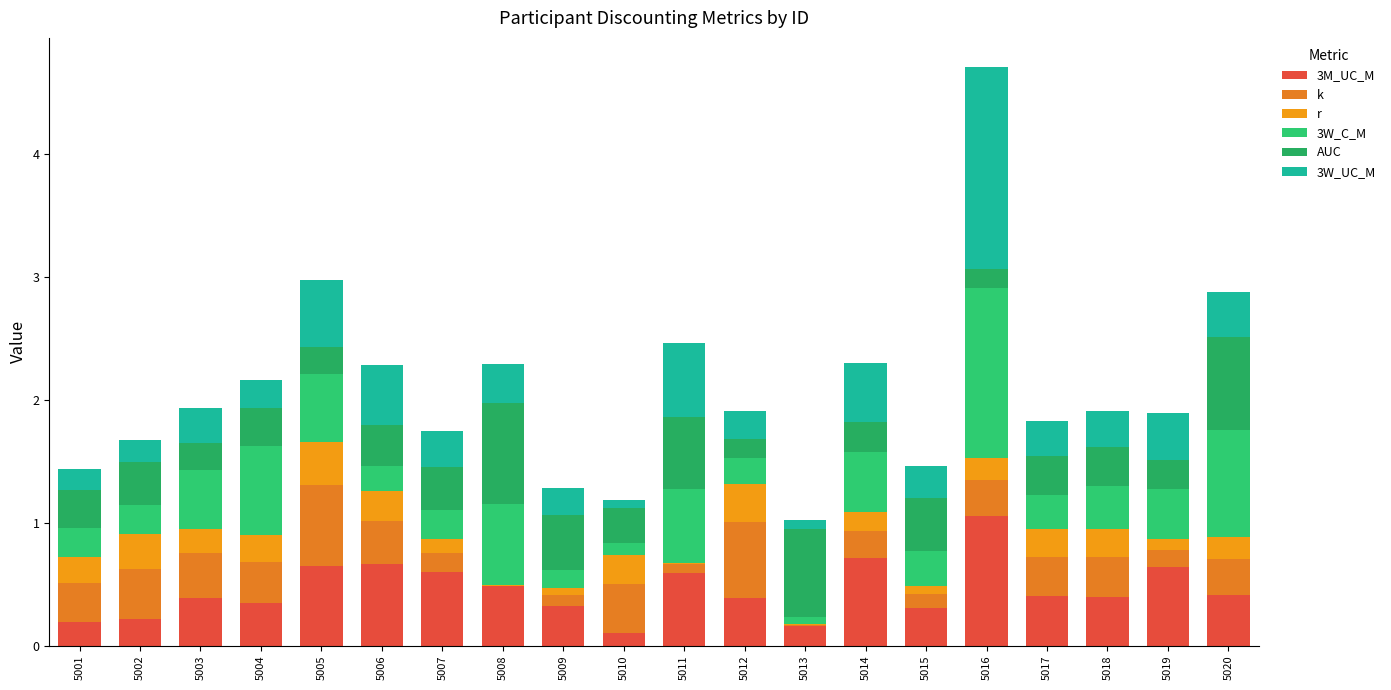

What is the sum of all 3W_C_M values?

8.5